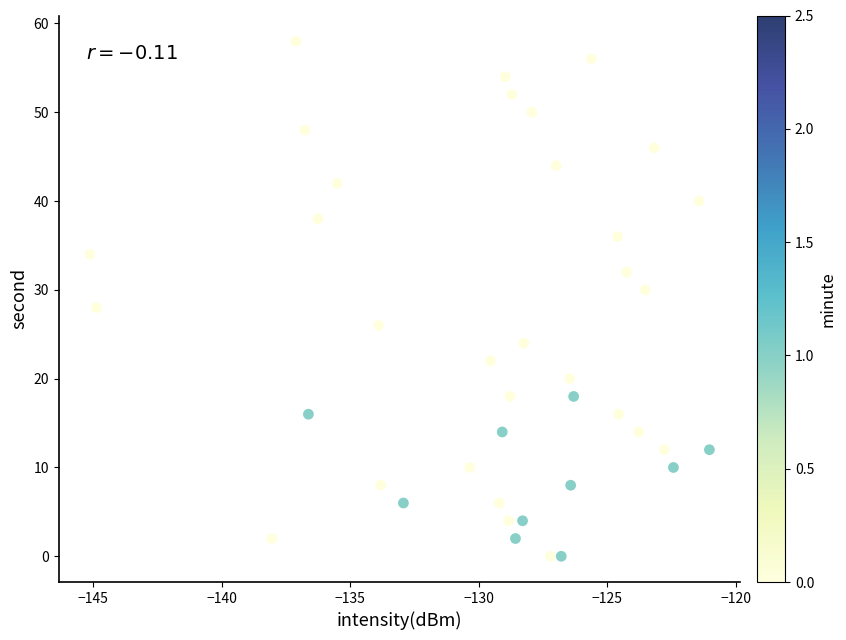

What is the range of Y values (max minus min)?

58